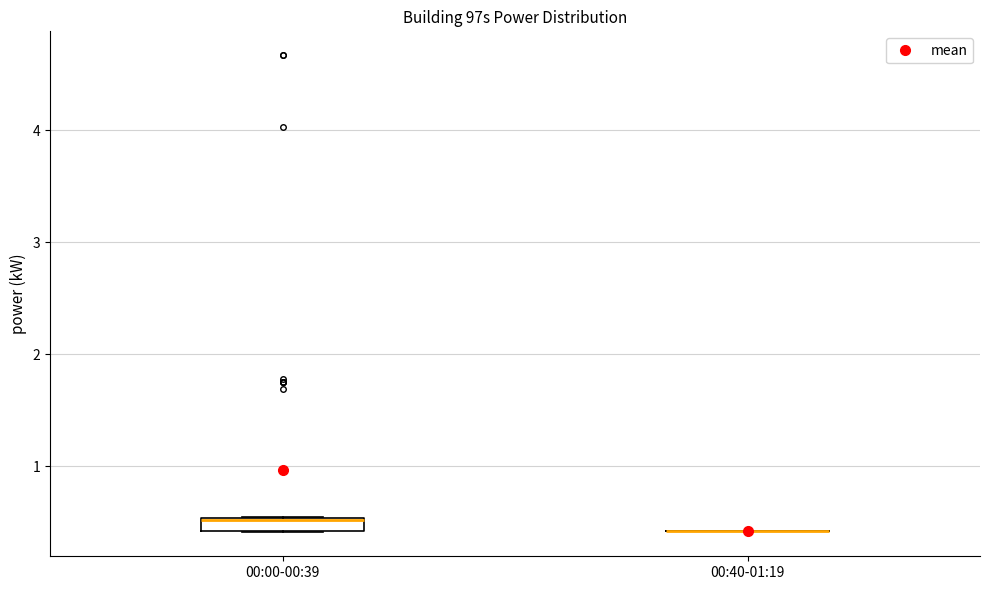

Which box is the tallest, from its lower edge to its upper edge?

00:00-00:39